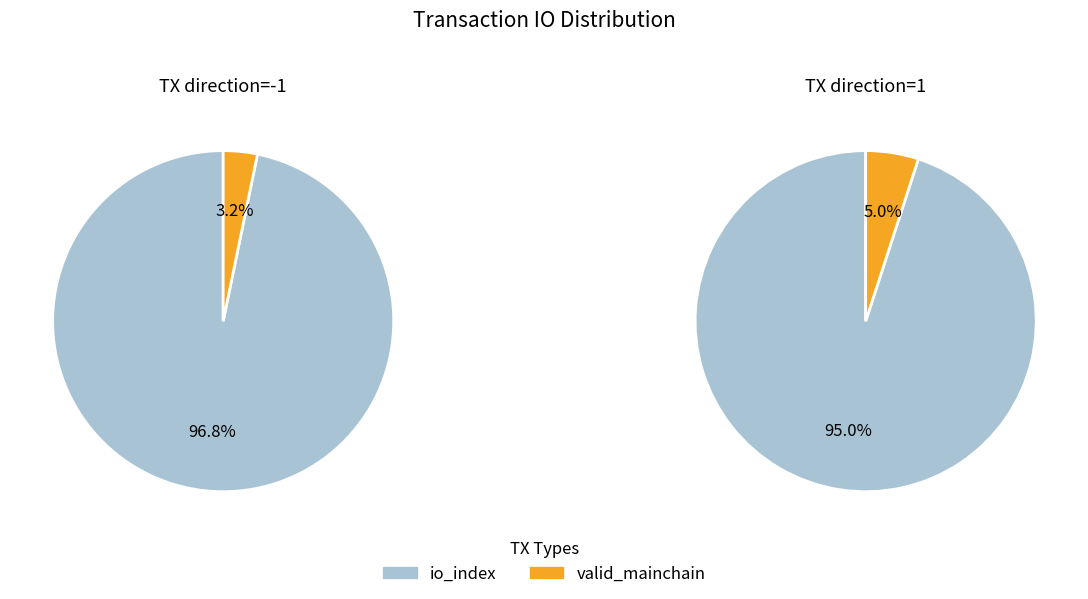

What is the majority slice?

io_index